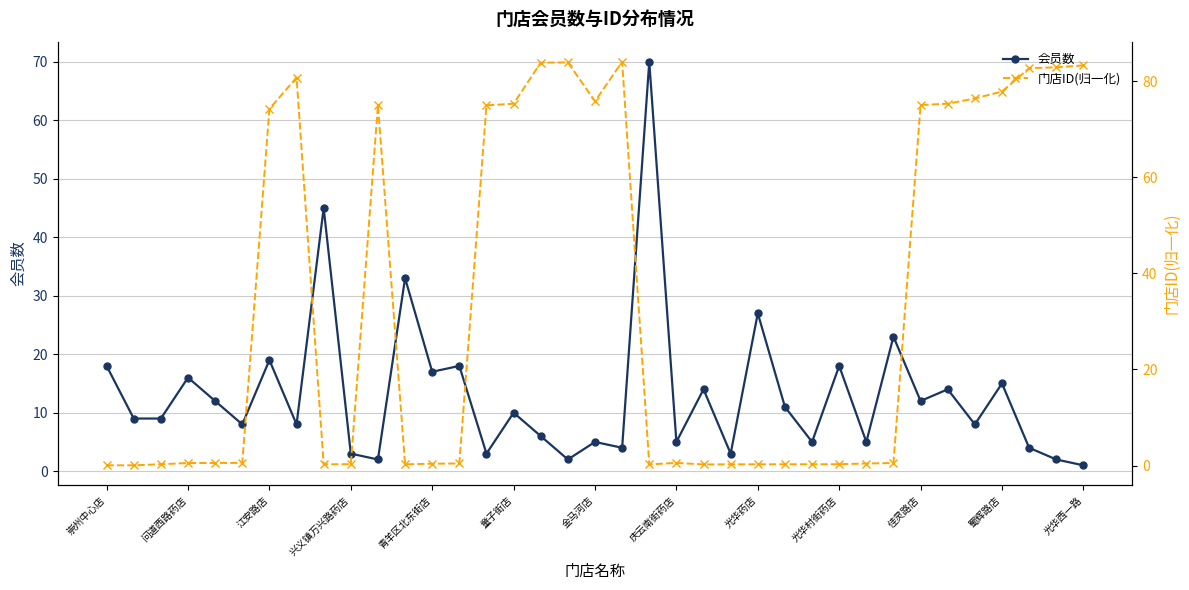

Is it true that 会员数 equals 27 at 光华村街药店?

False